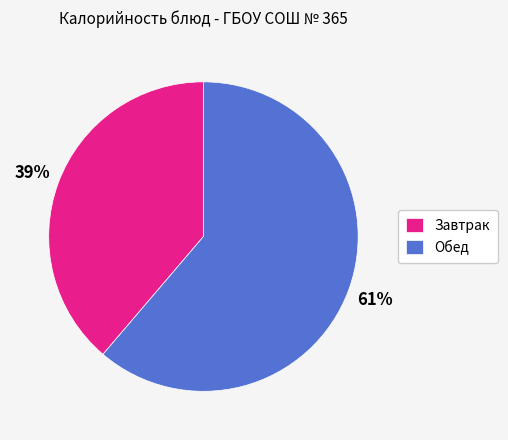

Combined, do Обед and Завтрак account for over 50%?

Yes